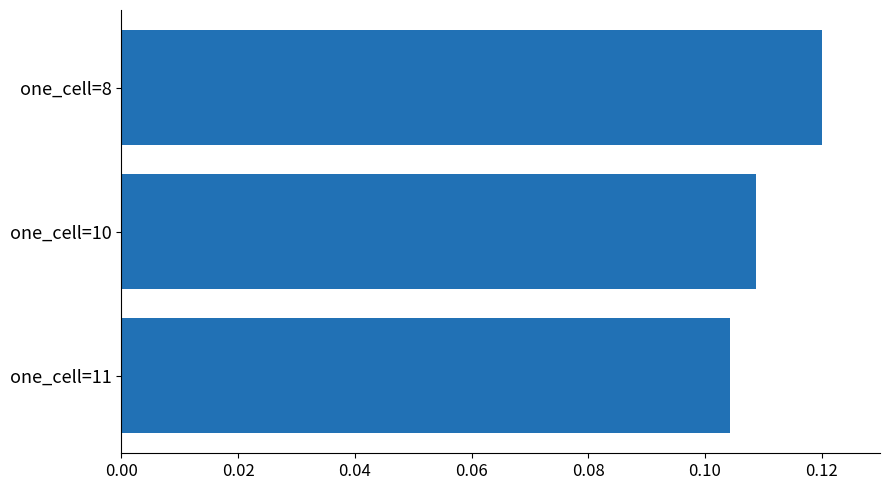

Where is the data nearest to the value 0?

one_cell=11